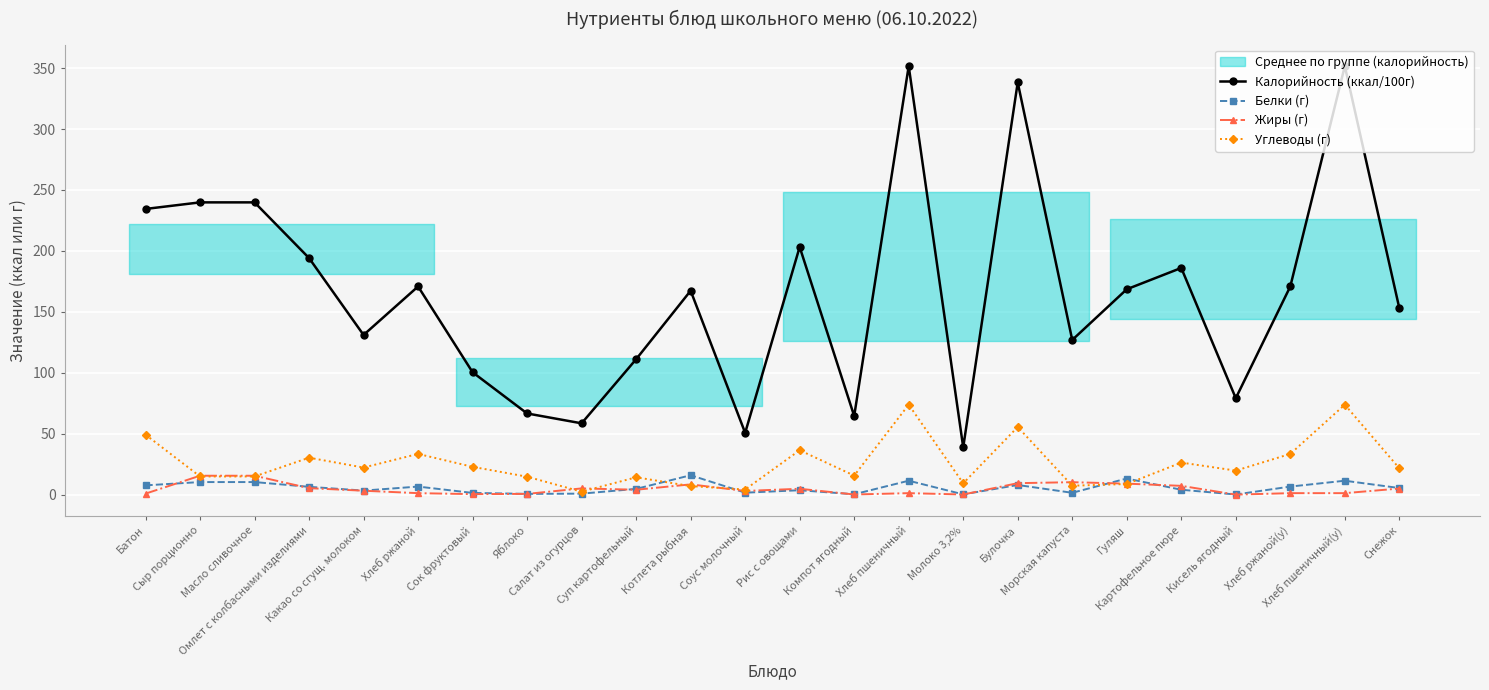

Which series changed the most between Компот ягодный and Хлеб ржаной(у)?

Калорийность (ккал/100г)